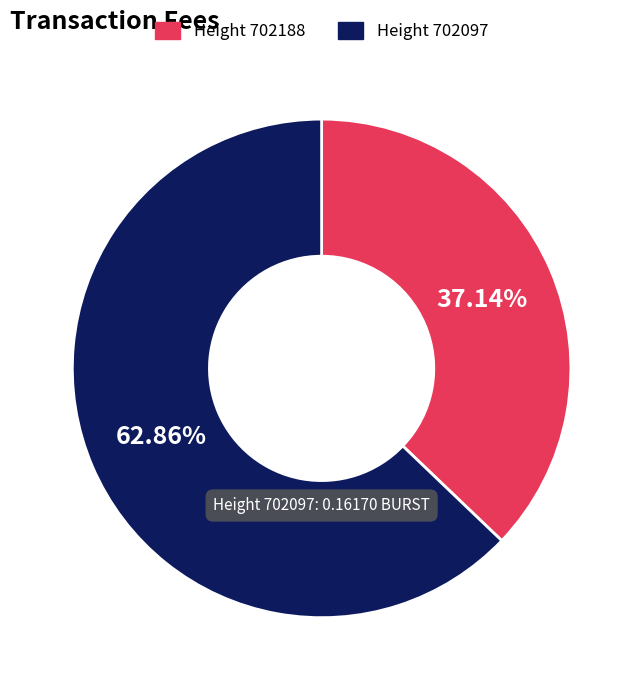

Rank the categories by value from highest to lowest.

Height 702097, Height 702188